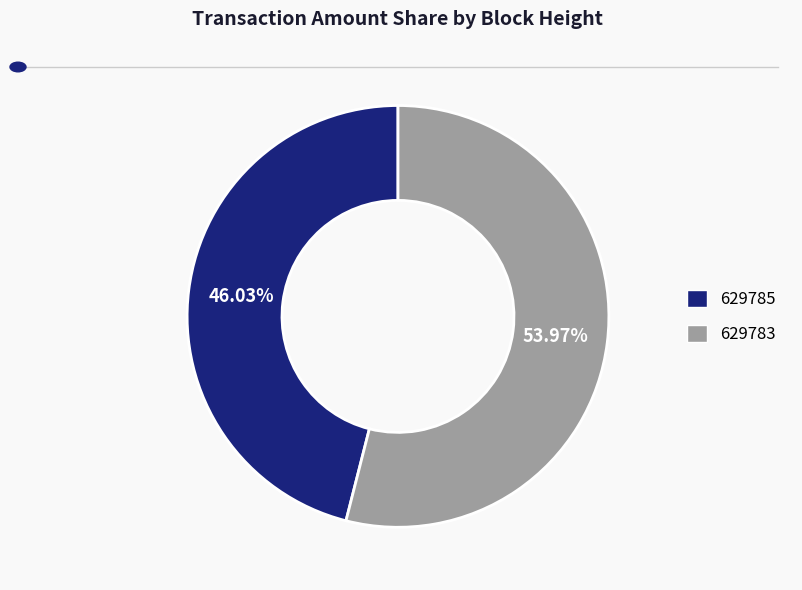

Is 629783 the majority of the pie?

Yes